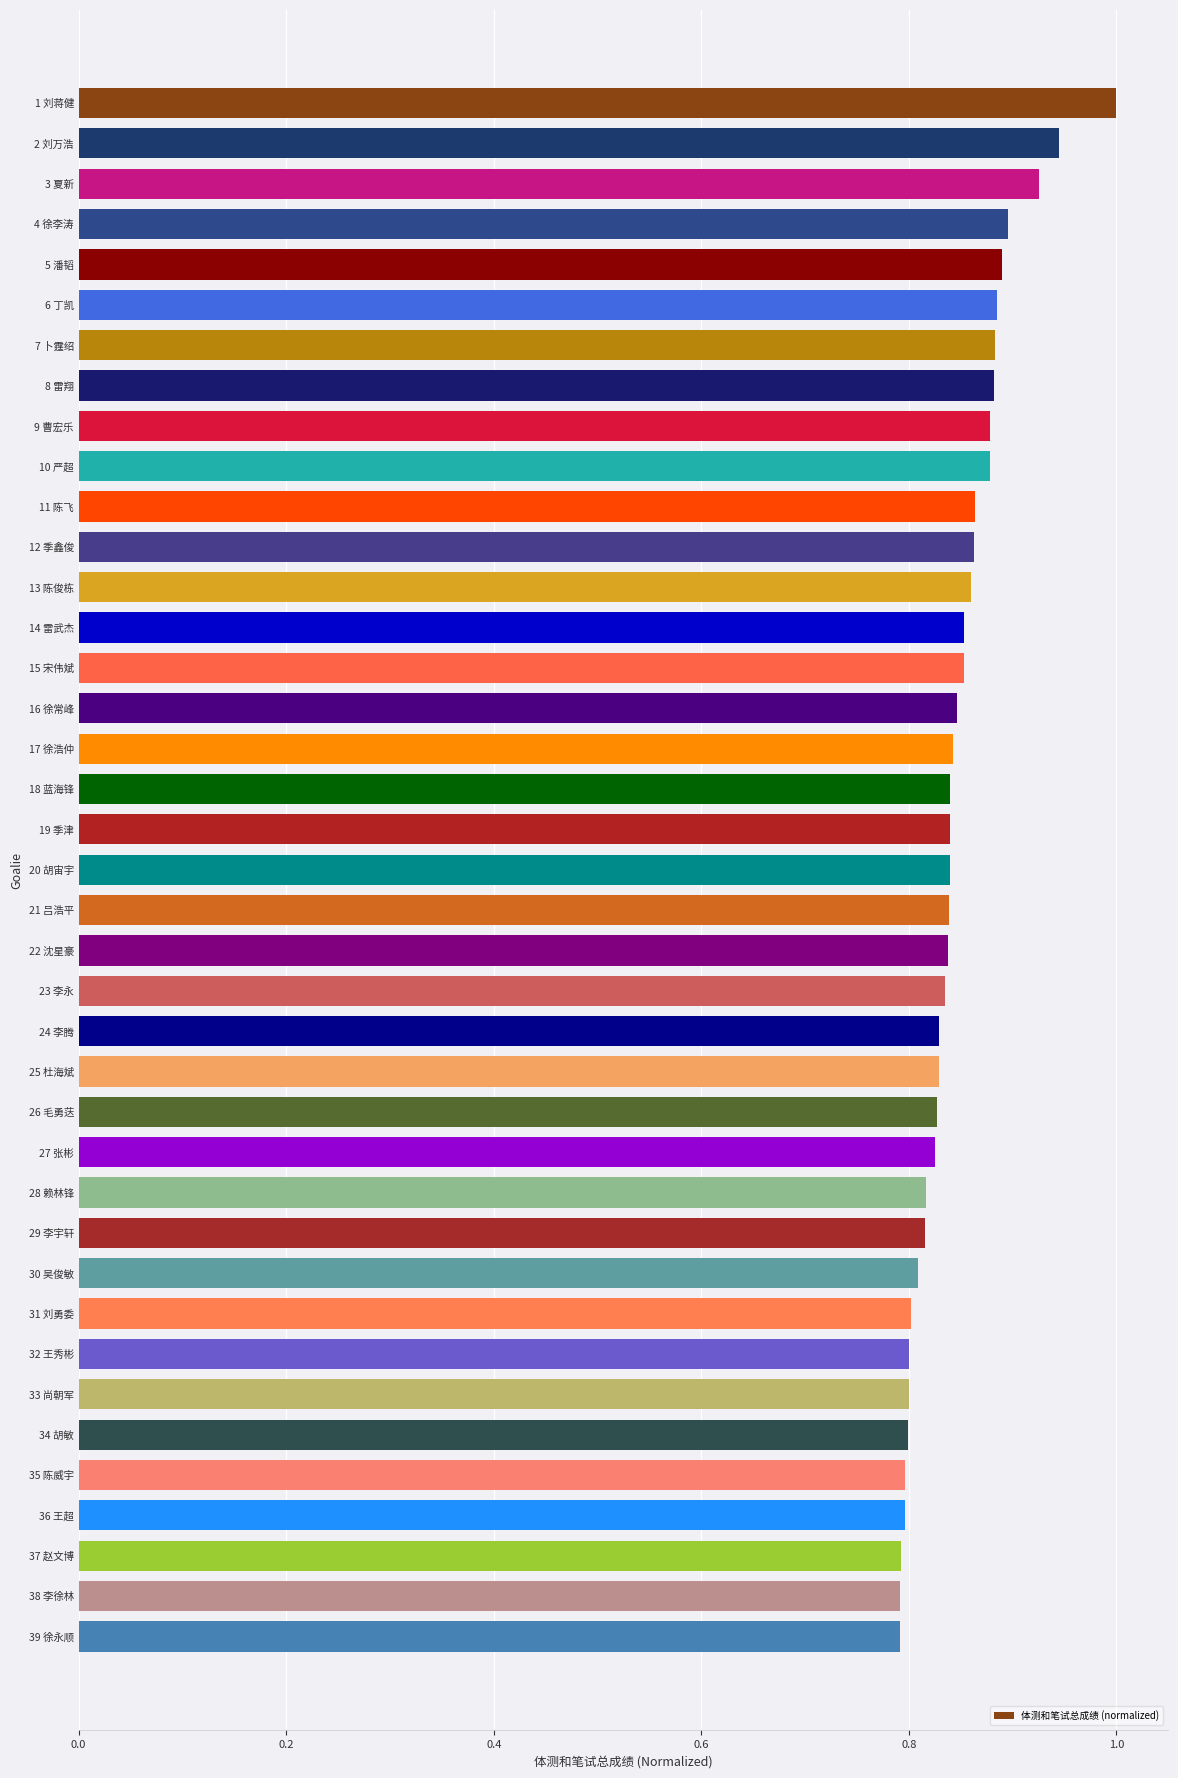

What is the label of the 21st bar from the bottom?

19 季津